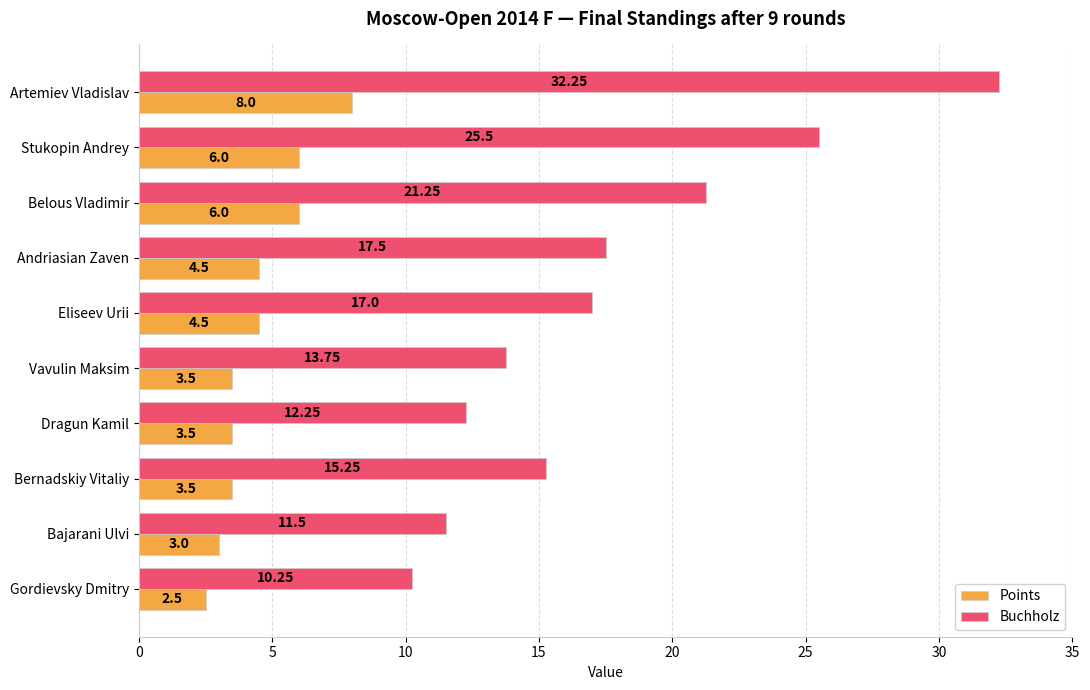

At which label does Points reach its minimum?

Gordievsky Dmitry